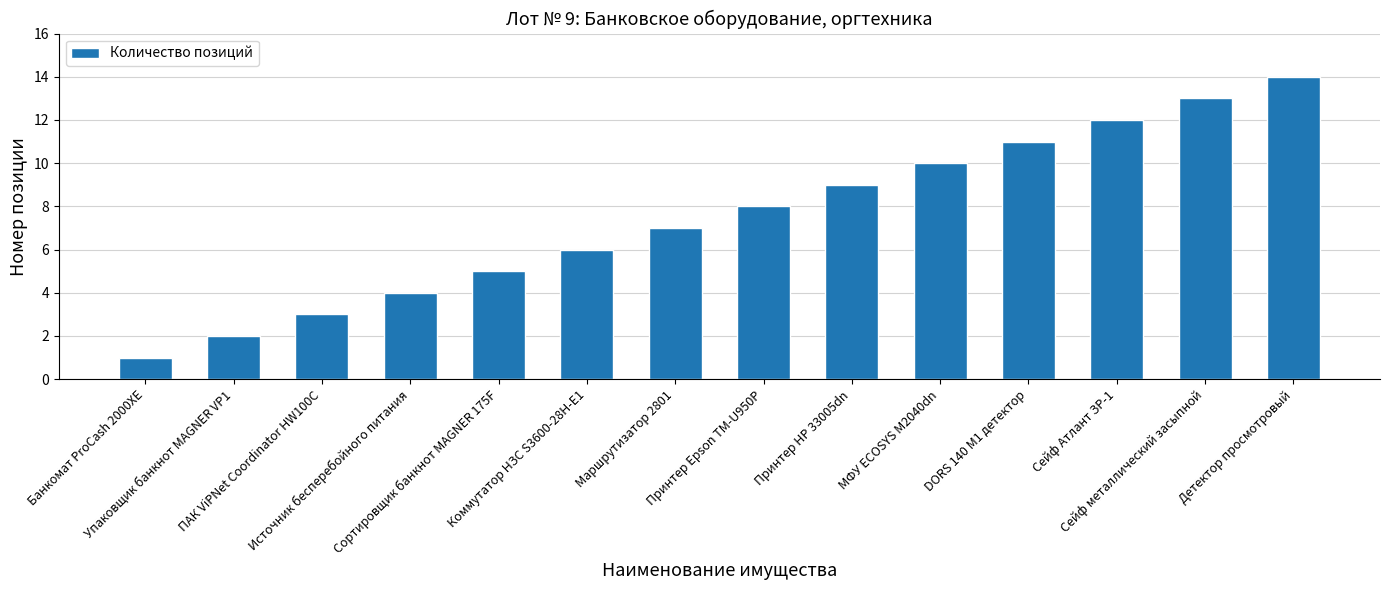

Reading right to left, extract all data points from this chart.

Детектор просмотровый=14	Сейф металлический засыпной=13	Сейф Атлант ЗР-1=12	DORS 140 M1 детектор=11	МФУ ECOSYS M2040dn=10	Принтер HP 33005dn=9	Принтер Epson TM-U950P=8	Маршрутизатор 2801=7	Коммутатор НЗС S3600-28H-E1=6	Сортировщик банкнот MAGNER 175F=5	Источник бесперебойного питания=4	ПАК ViPNet Coordinator HW100C=3	Упаковщик банкнот MAGNER VP1=2	Банкомат ProCash 2000XE=1